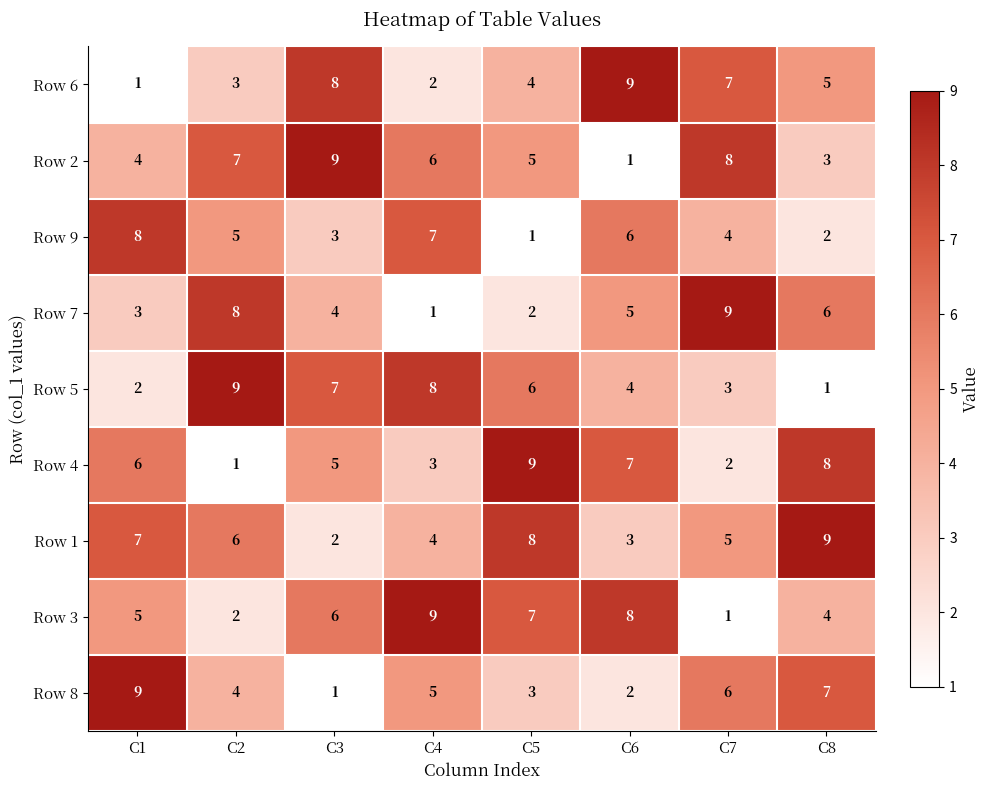

What is the sum of the Row 1 values at C6 and C2?

9